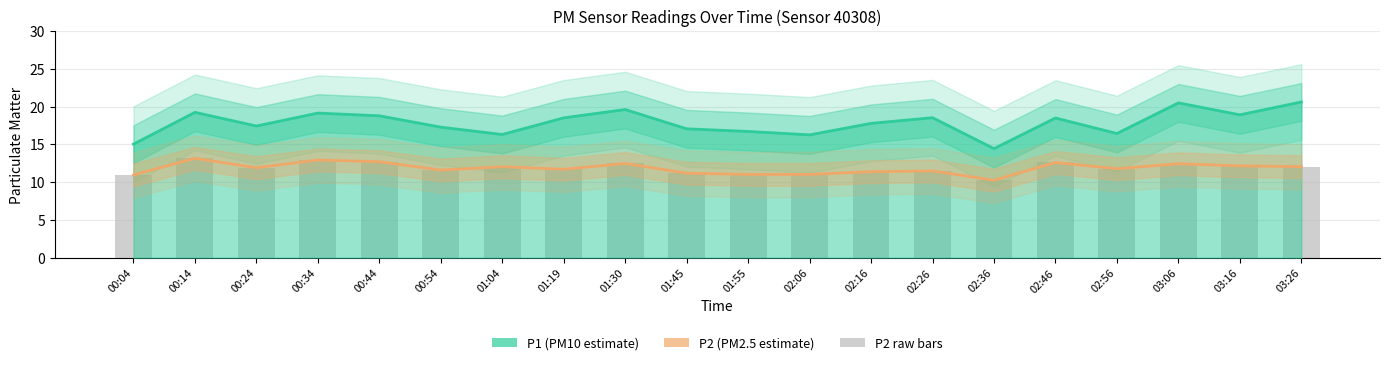

Reading left to right, what are all the values shown in this chart?

00:04=10.9	00:14=13.2	00:24=11.9	00:34=12.9	00:44=12.7	00:54=11.6	01:04=12.0	01:19=11.7	01:30=12.5	01:45=11.2	01:55=11.0	02:06=11.0	02:16=11.4	02:26=11.5	02:36=10.2	02:46=12.6	02:56=11.8	03:06=12.4	03:16=12.2	03:26=12.1